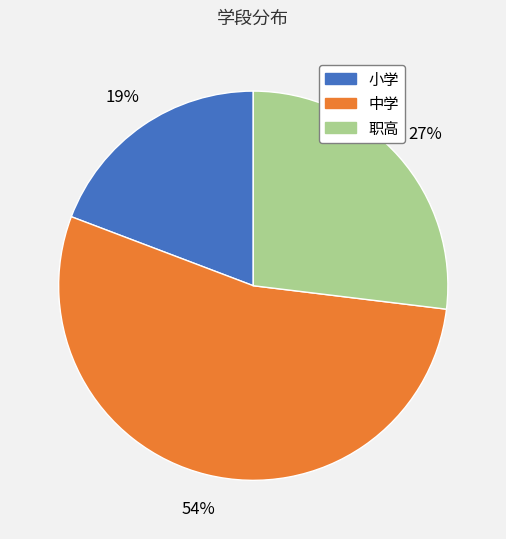

To the nearest percent, what portion does 小学 represent?

19%